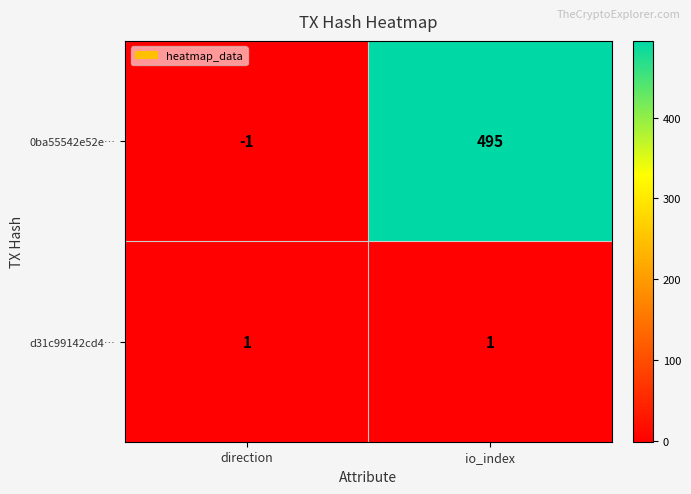

Which category has the highest value across all series?

io_index